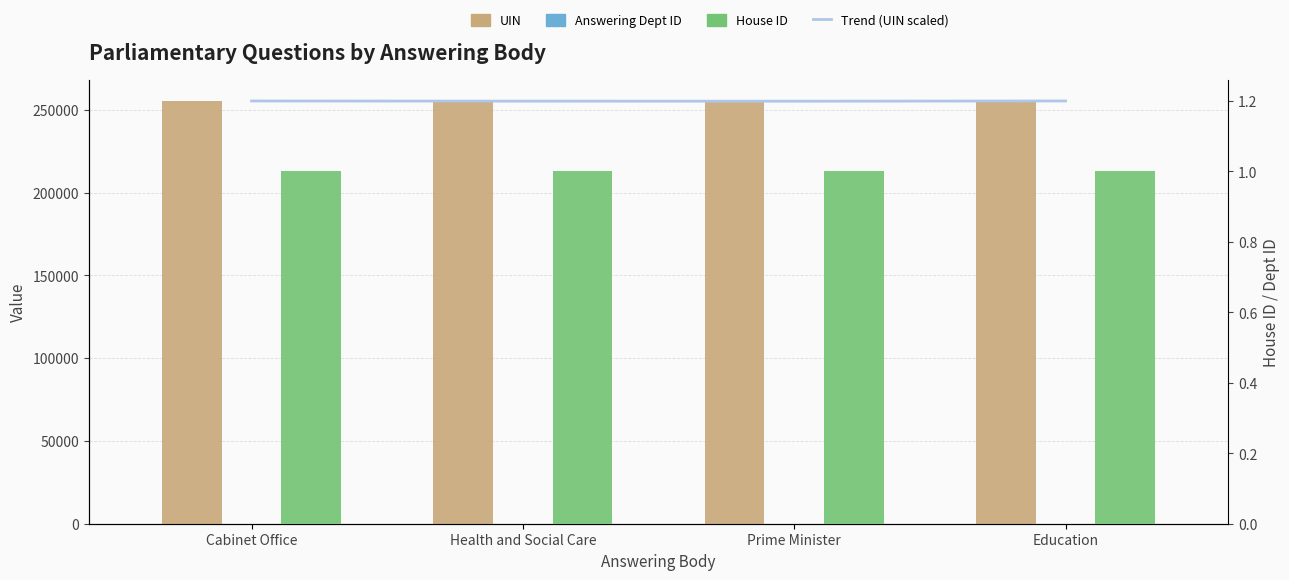

What is the label of the 1st bar from the left?

Cabinet Office